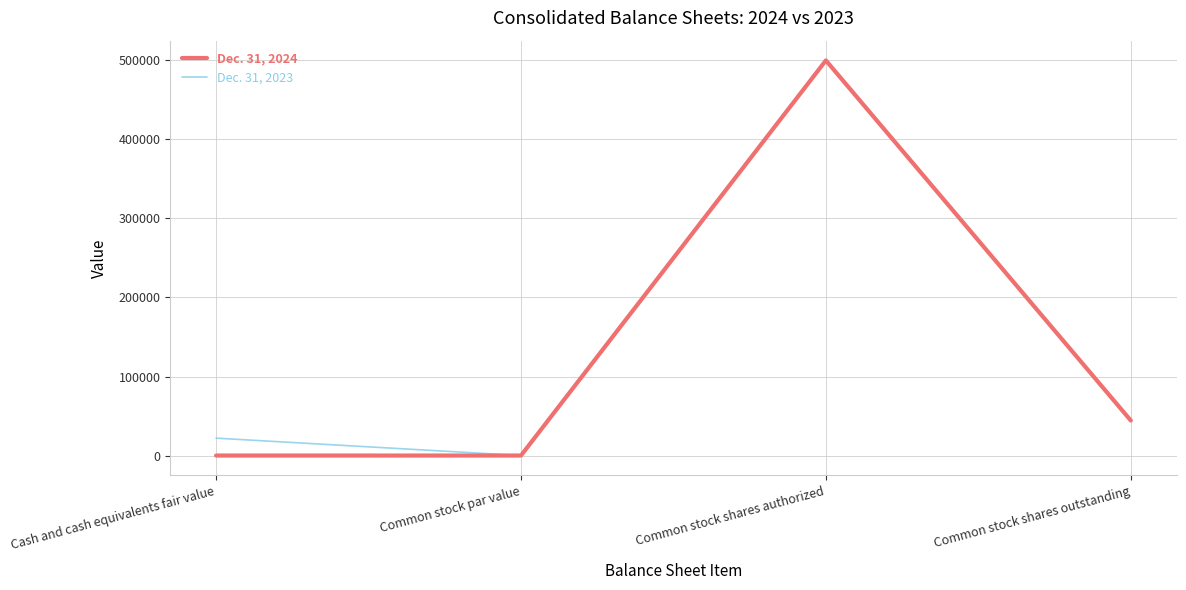

True or false: Dec. 31, 2023 has a value of 500000 at Common stock shares authorized.

True